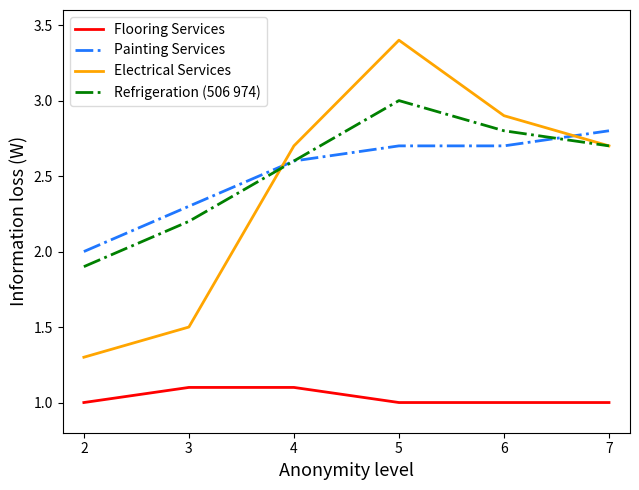

Read the Painting Services value at 7.

2.8